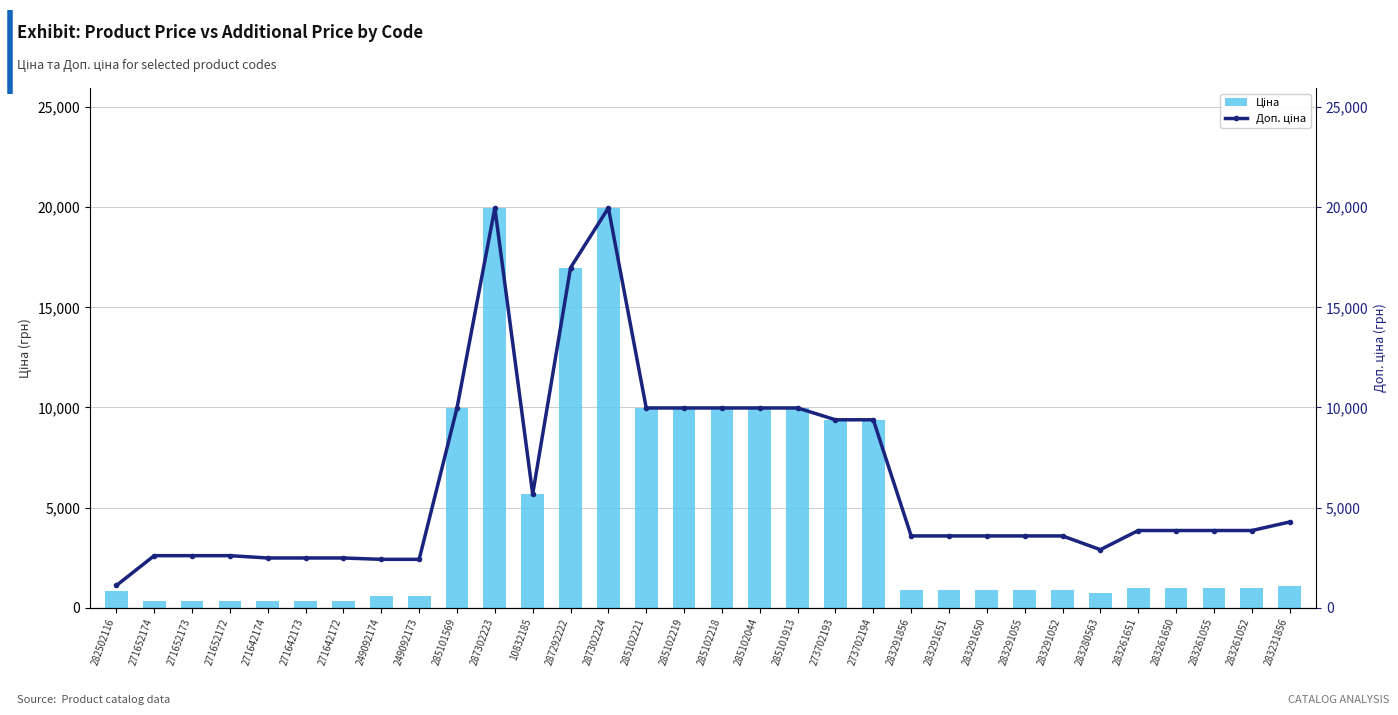

Are the bars grouped side by side (vs. stacked)?

Yes